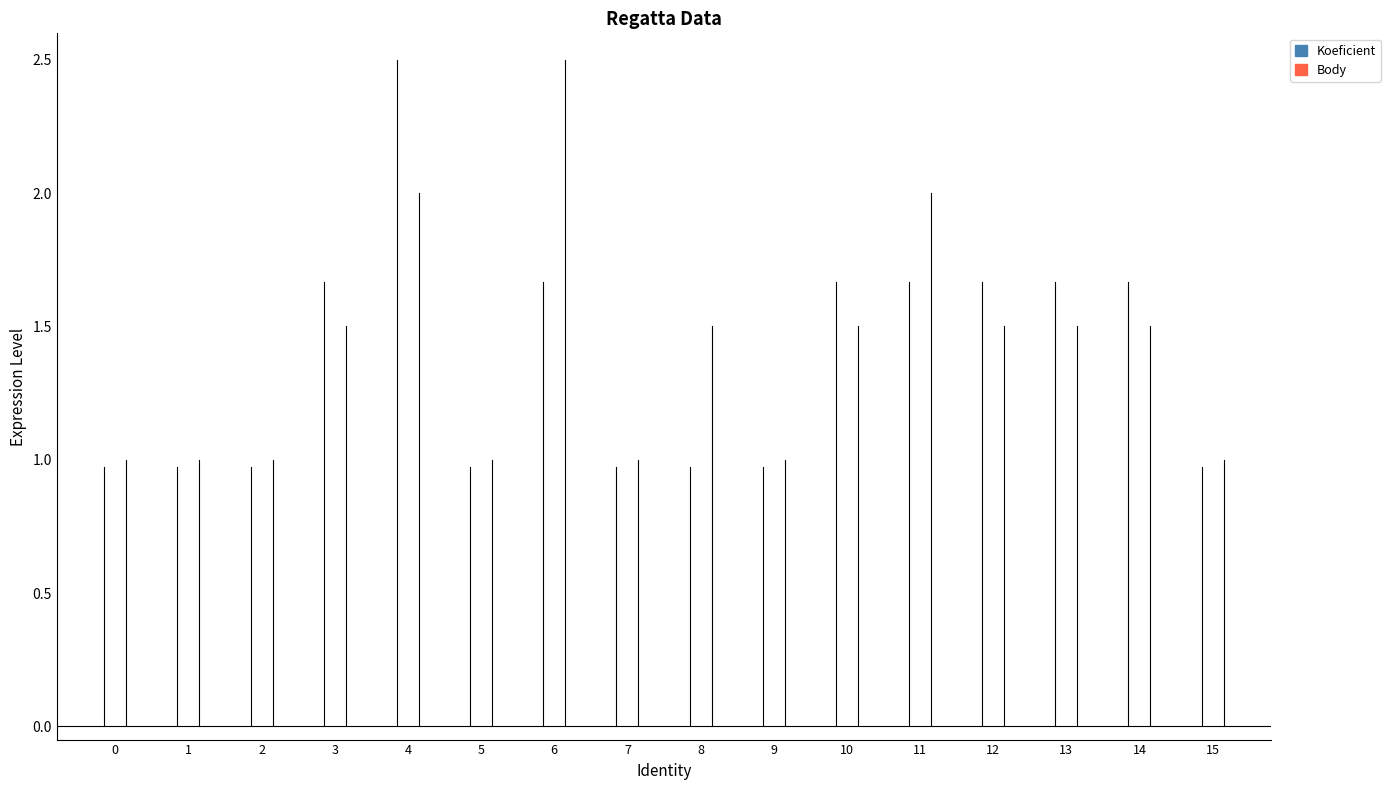

List the series in order of their overall mean, highest first.

Body, Koeficient